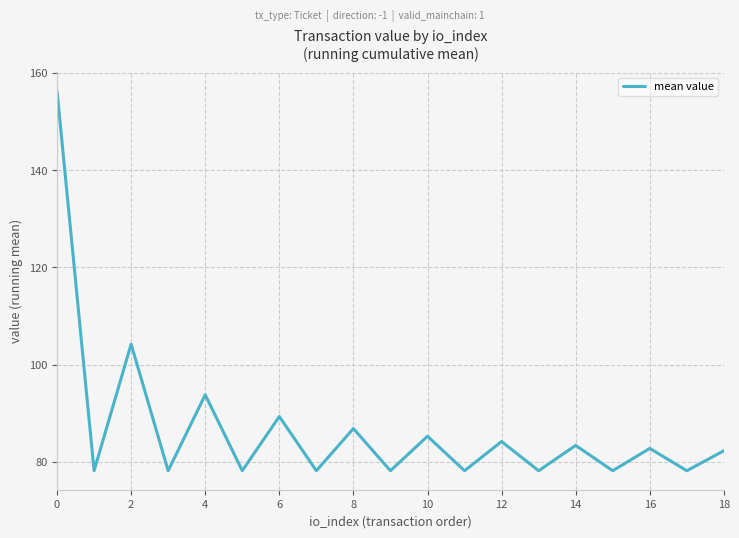

What is the greatest value displayed?

156.2